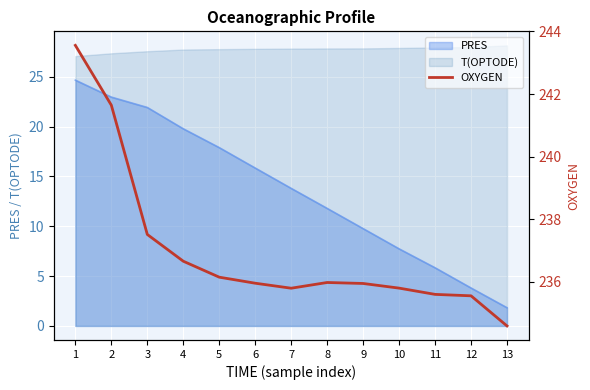

What is the difference between the second highest and minimum values?

7.1